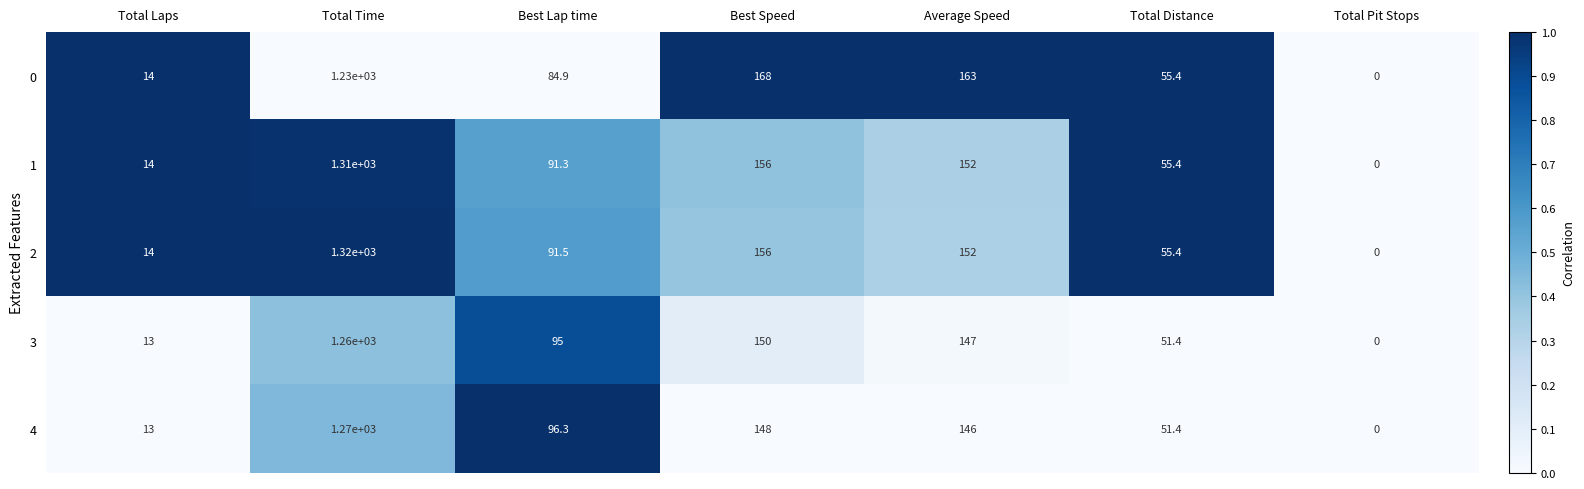

What is the spread (max minus min) of values at Total Time?

90.0